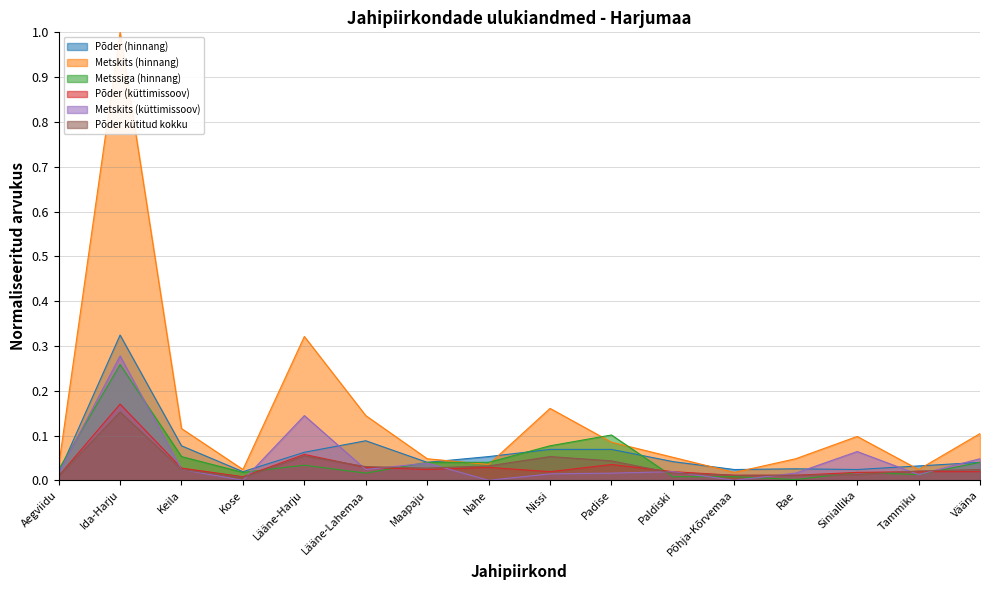

Reading left to right, extract all data points from this chart.

Põder (hinnang): Aegviidu=0.0	Ida-Harju=0.3	Keila=0.1	Kose=0.0	Lääne-Harju=0.1	Lääne-Lahemaa=0.1	Maapaju=0.0	Nahe=0.1	Nissi=0.1	Padise=0.1	Paldiski=0.0	Põhja-Kõrvemaa=0.0	Rae=0.0	Siniallika=0.0	Tammiku=0.0	Vääna=0.0
Metskits (hinnang): Aegviidu=0.0	Ida-Harju=1.0	Keila=0.1	Kose=0.0	Lääne-Harju=0.3	Lääne-Lahemaa=0.1	Maapaju=0.0	Nahe=0.0	Nissi=0.2	Padise=0.1	Paldiski=0.1	Põhja-Kõrvemaa=0.0	Rae=0.0	Siniallika=0.1	Tammiku=0.0	Vääna=0.1
Metssiga (hinnang): Aegviidu=0.0	Ida-Harju=0.3	Keila=0.1	Kose=0.0	Lääne-Harju=0.0	Lääne-Lahemaa=0.0	Maapaju=0.0	Nahe=0.0	Nissi=0.1	Padise=0.1	Paldiski=0.0	Põhja-Kõrvemaa=0.0	Rae=0.0	Siniallika=0.0	Tammiku=0.0	Vääna=0.0
Põder (küttimissoov): Aegviidu=0.0	Ida-Harju=0.2	Keila=0.0	Kose=0.0	Lääne-Harju=0.1	Lääne-Lahemaa=0.0	Maapaju=0.0	Nahe=0.0	Nissi=0.0	Padise=0.0	Paldiski=0.0	Põhja-Kõrvemaa=0.0	Rae=0.0	Siniallika=0.0	Tammiku=0.0	Vääna=0.0
Metskits (küttimissoov): Aegviidu=0.0	Ida-Harju=0.3	Keila=0.0	Kose=0.0	Lääne-Harju=0.1	Lääne-Lahemaa=0.0	Maapaju=0.0	Nahe=0.0	Nissi=0.0	Padise=0.0	Paldiski=0.0	Põhja-Kõrvemaa=0.0	Rae=0.0	Siniallika=0.1	Tammiku=0.0	Vääna=0.0
Põder kütitud kokku: Aegviidu=0.0	Ida-Harju=0.2	Keila=0.0	Kose=0.0	Lääne-Harju=0.1	Lääne-Lahemaa=0.0	Maapaju=0.0	Nahe=0.0	Nissi=0.1	Padise=0.0	Paldiski=0.0	Põhja-Kõrvemaa=0.0	Rae=0.0	Siniallika=0.0	Tammiku=0.0	Vääna=0.0